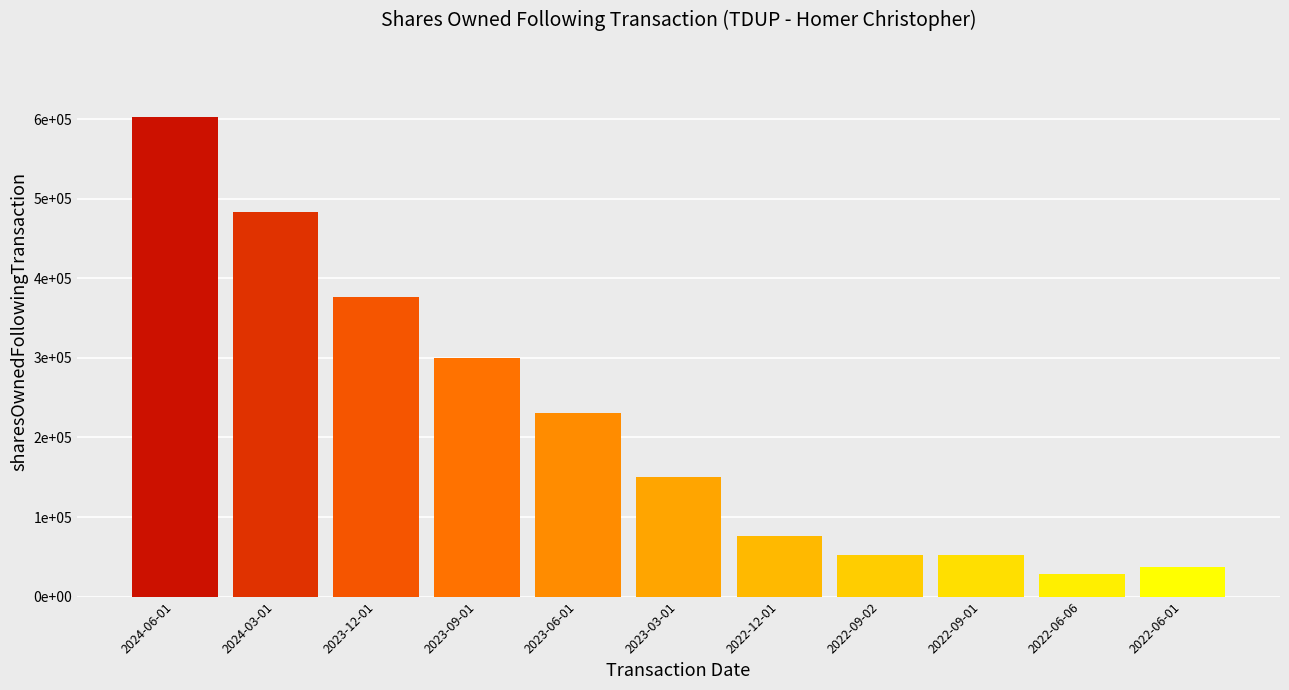

The chart shows a value of 52122 at 2022-09-02. True or false?

True